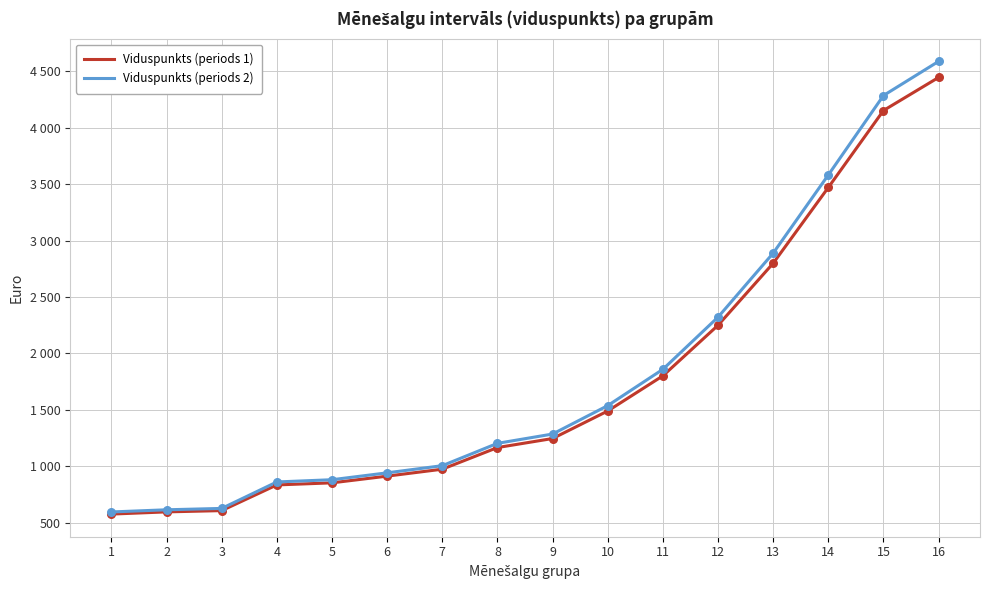

What are all the series names shown in the legend?

Viduspunkts (periods 1), Viduspunkts (periods 2)